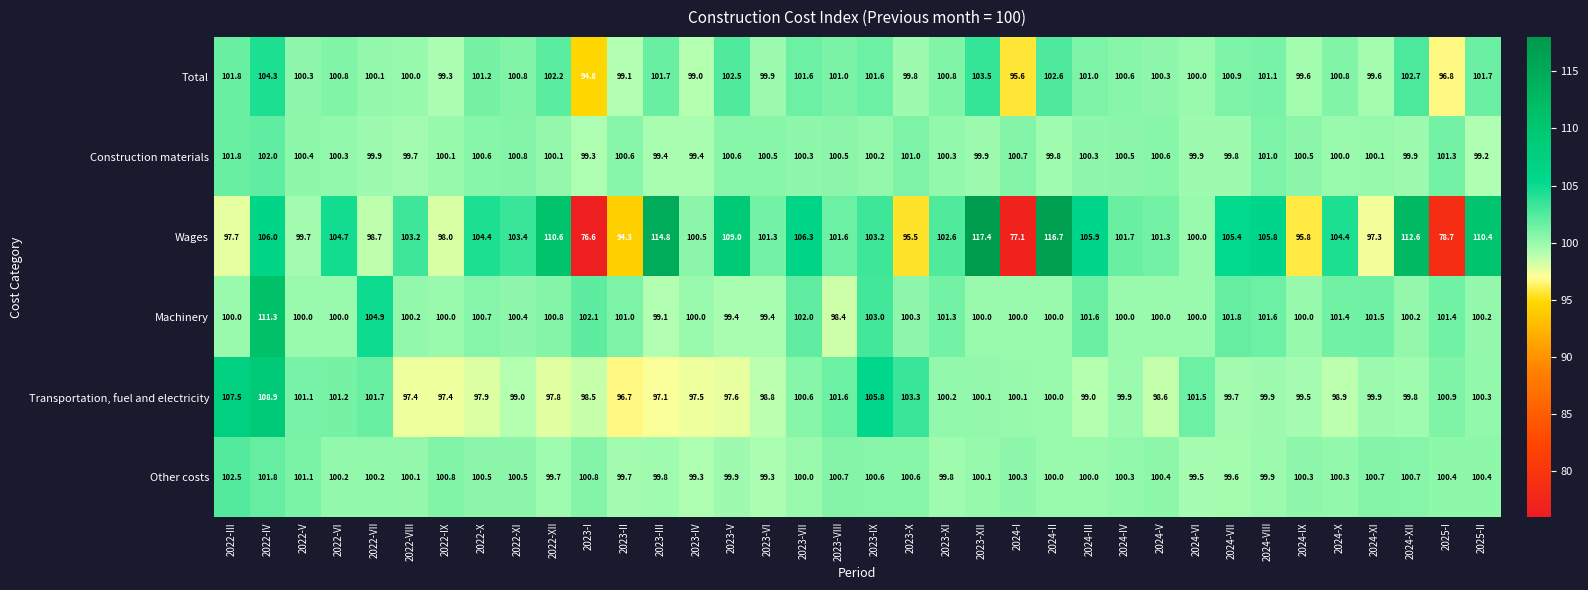

What is the sum of all Machinery values?

3634.0